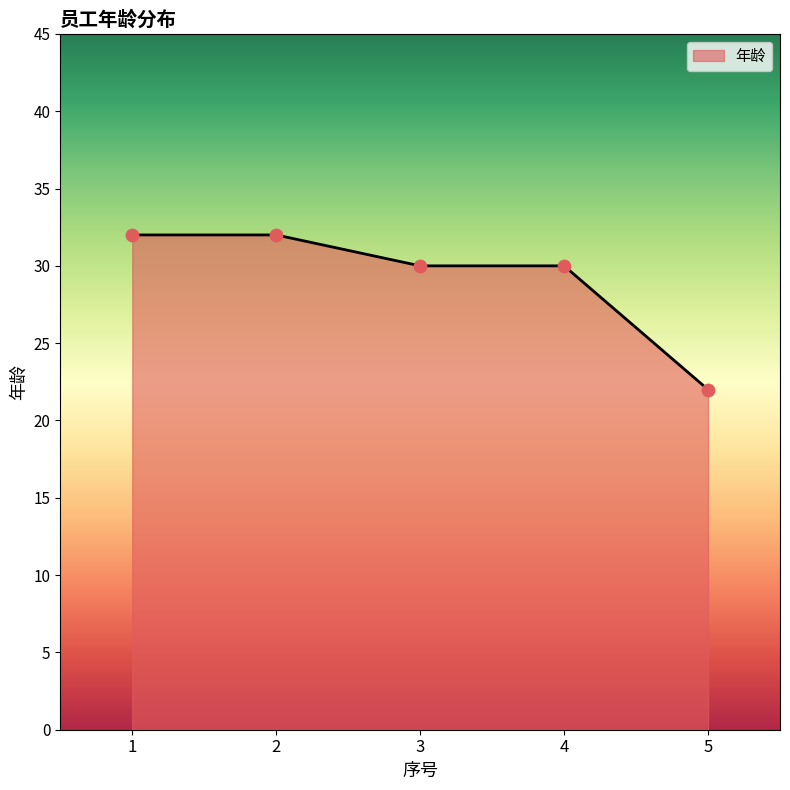

What is the ratio of the value at 1 to the value at 4?

1.1